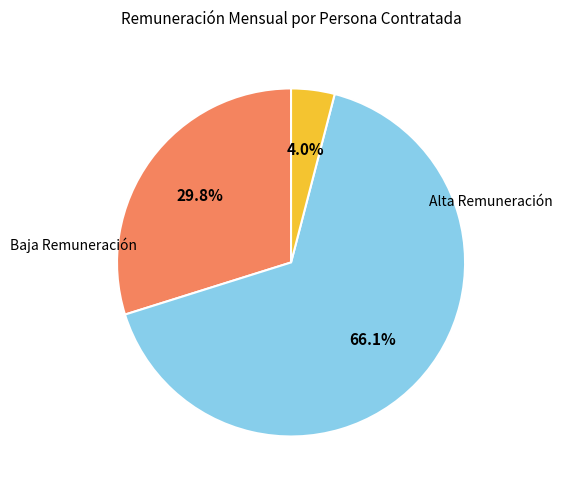

Is there any slice that represents more than half of the pie?

Yes